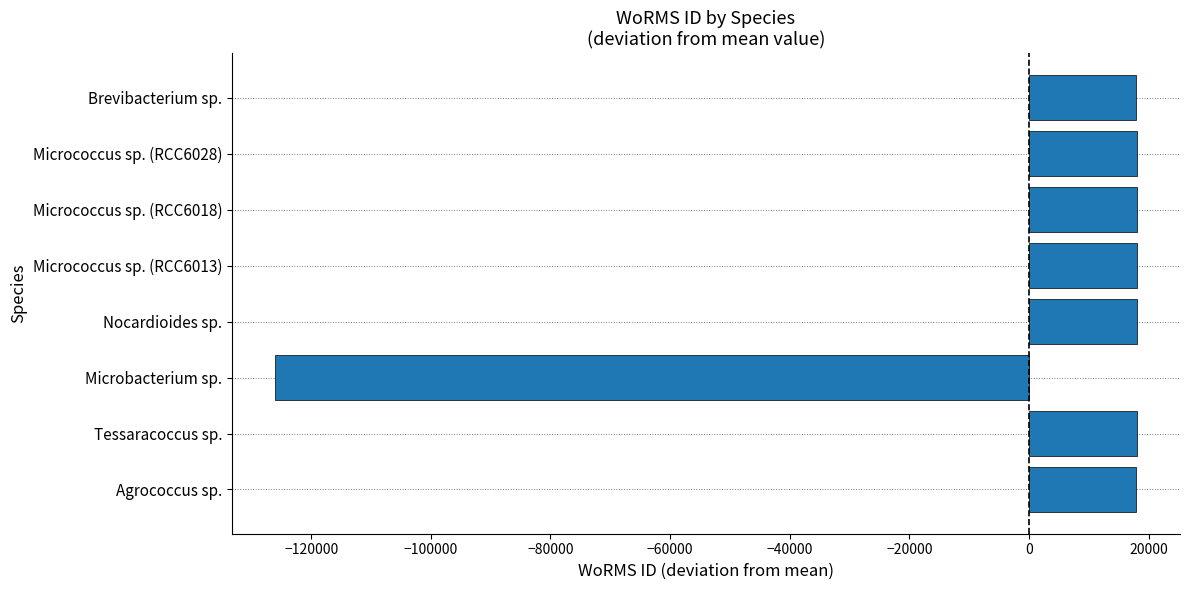

How many positive values are there?

7